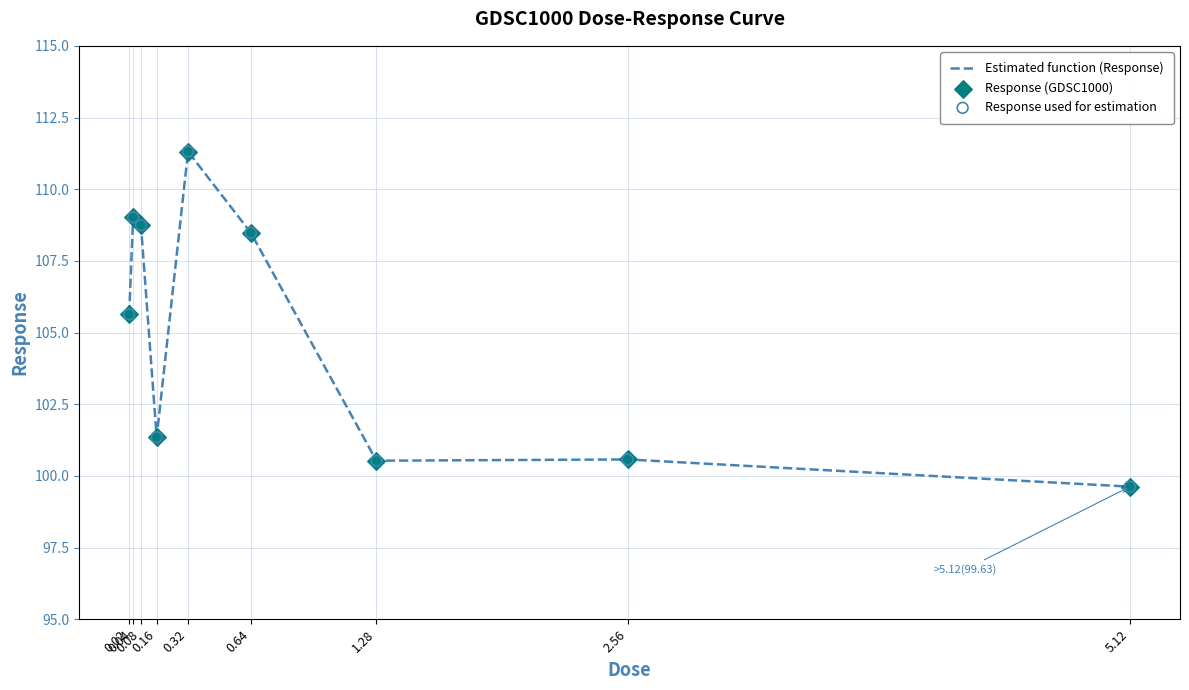

What is the minimum value shown in the chart?

99.6